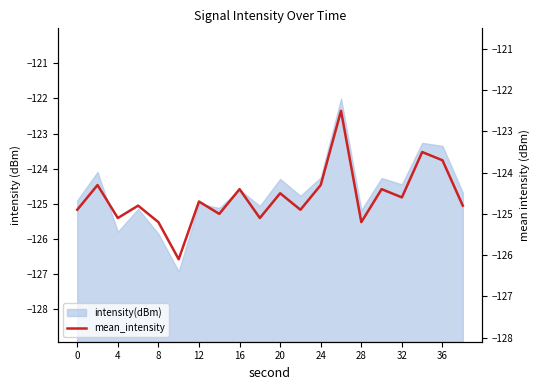

How many lines are shown in the chart?

1